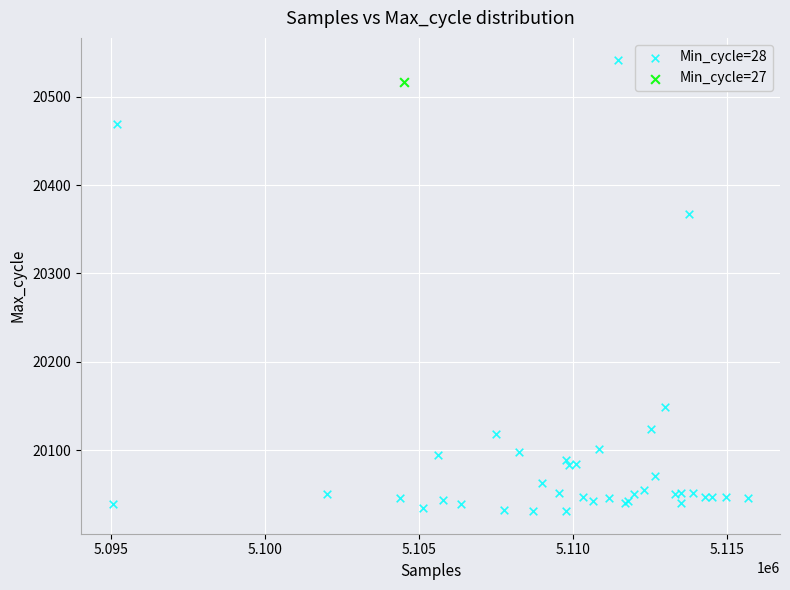

What are all the series names shown in the legend?

Min_cycle=28, Min_cycle=27